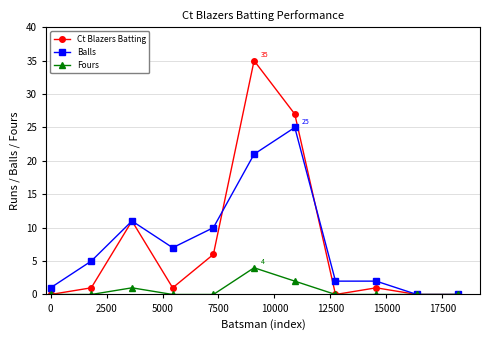

In Ct Blazers Batting, how many points are higher than both neighbors (excluding endpoints)?

3